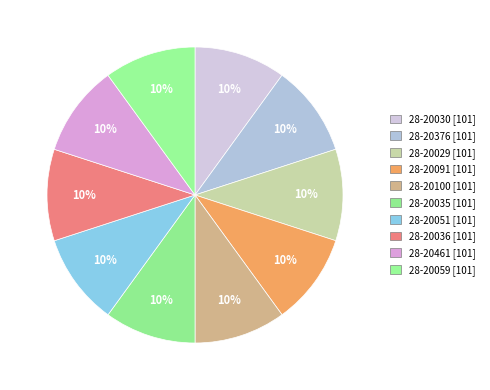

Count the number of slices in the pie.

10